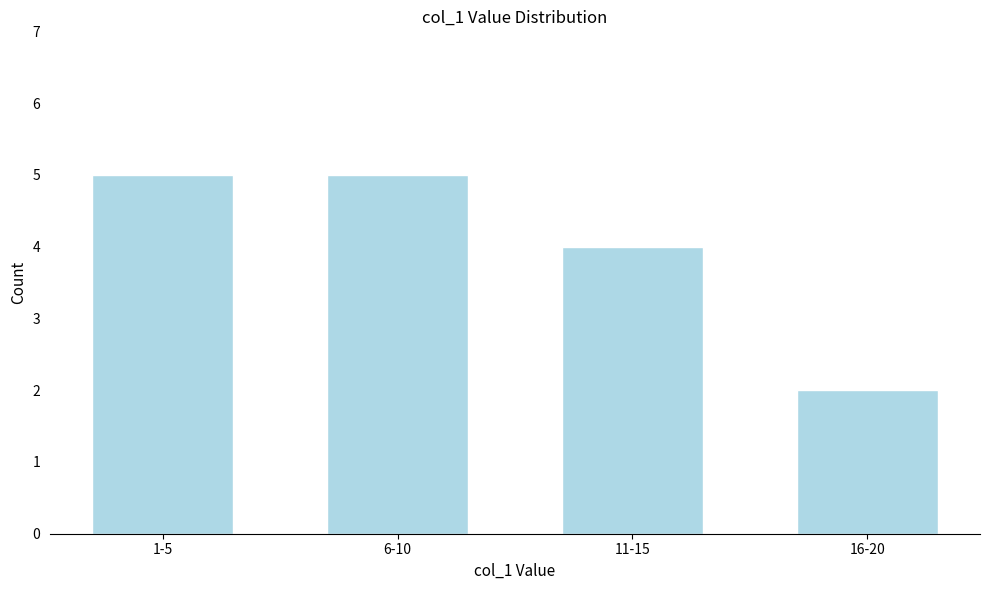

Reading right to left, transcribe all the data shown in this chart.

16-20=2	11-15=4	6-10=5	1-5=5